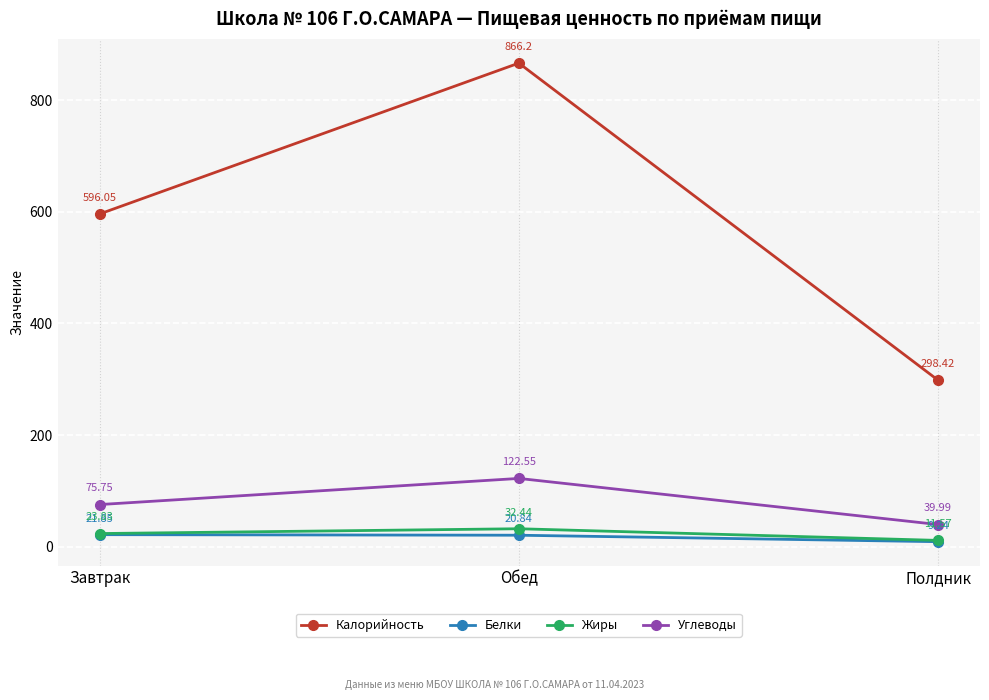

What is the sum of the Жиры values at Полдник and Завтрак?

35.4